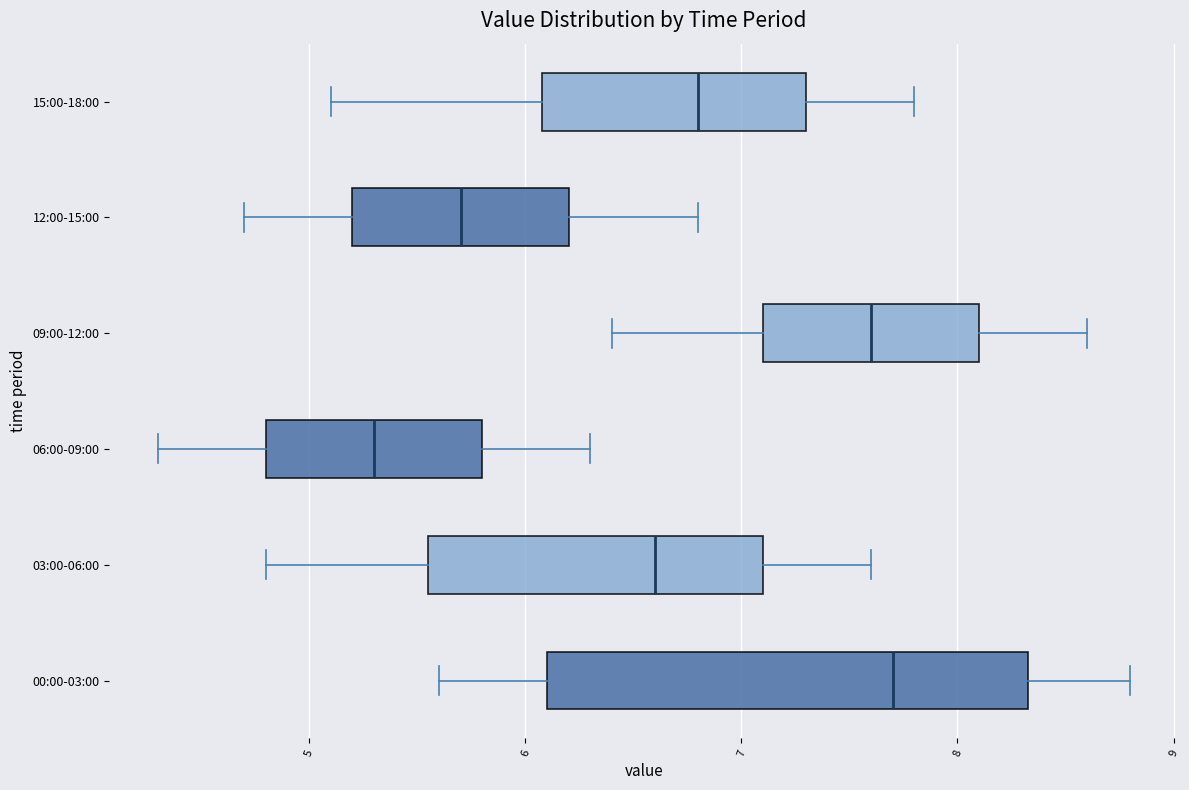

Where is the left edge of the box for 03:00-06:00 on the x-axis? The values are not printed on the chart, so give them approximately, as read against the axis.

5.6